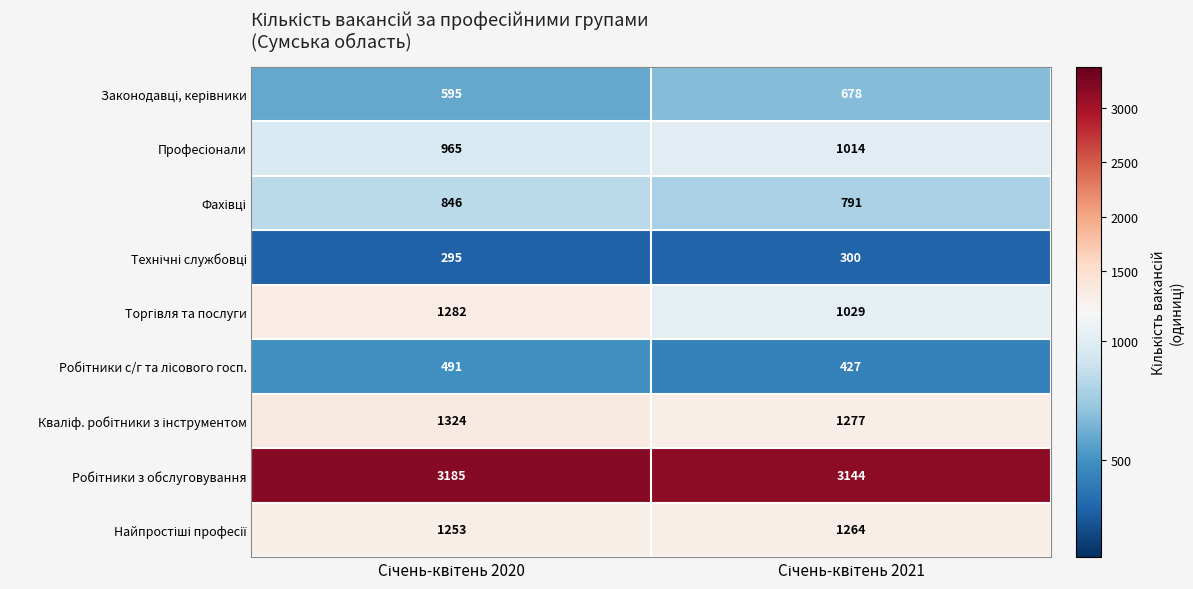

What is the maximum value shown in the chart?

3185